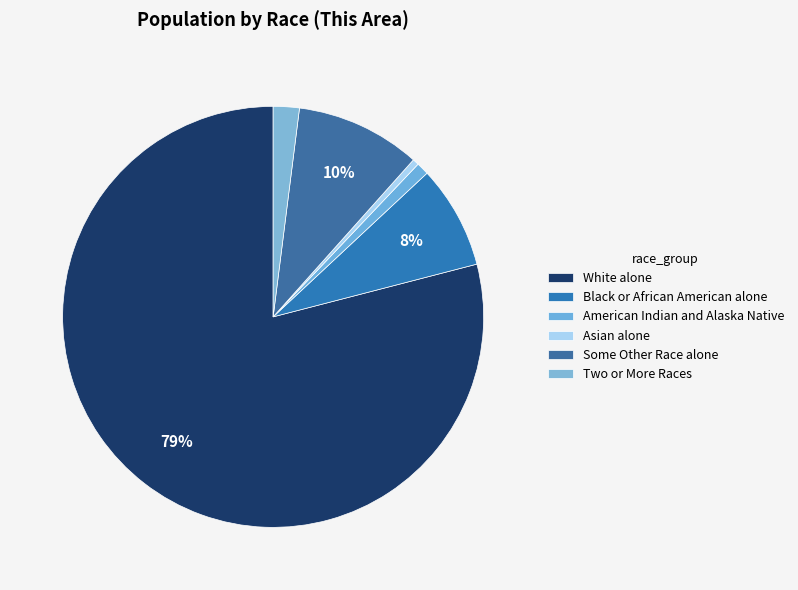

What is the ratio of the value at White alone to the value at Two or More Races?

39.5